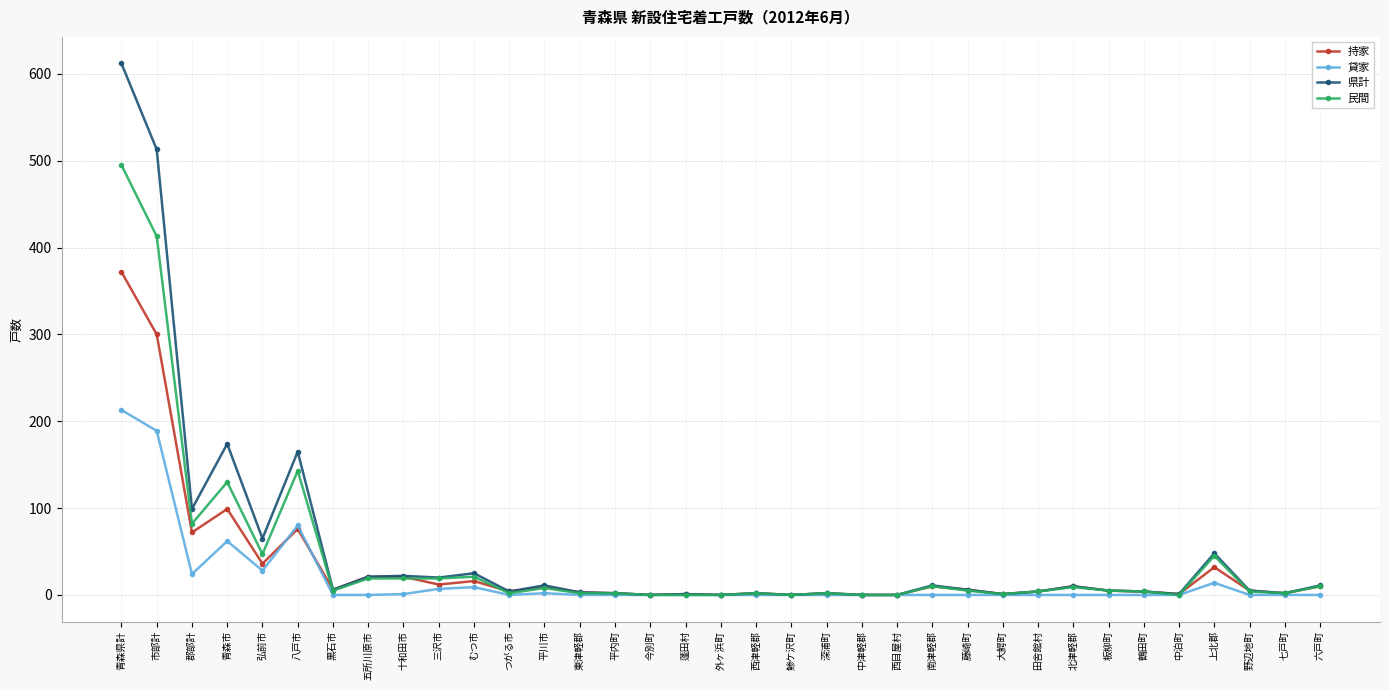

What is the maximum value shown in the chart?

612